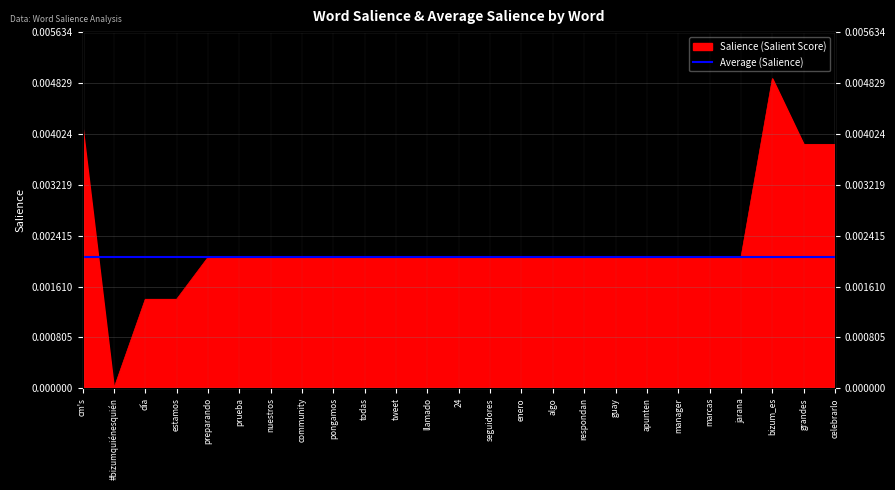

At which category does the data reach its first local valley?

#bizumquiénesquién